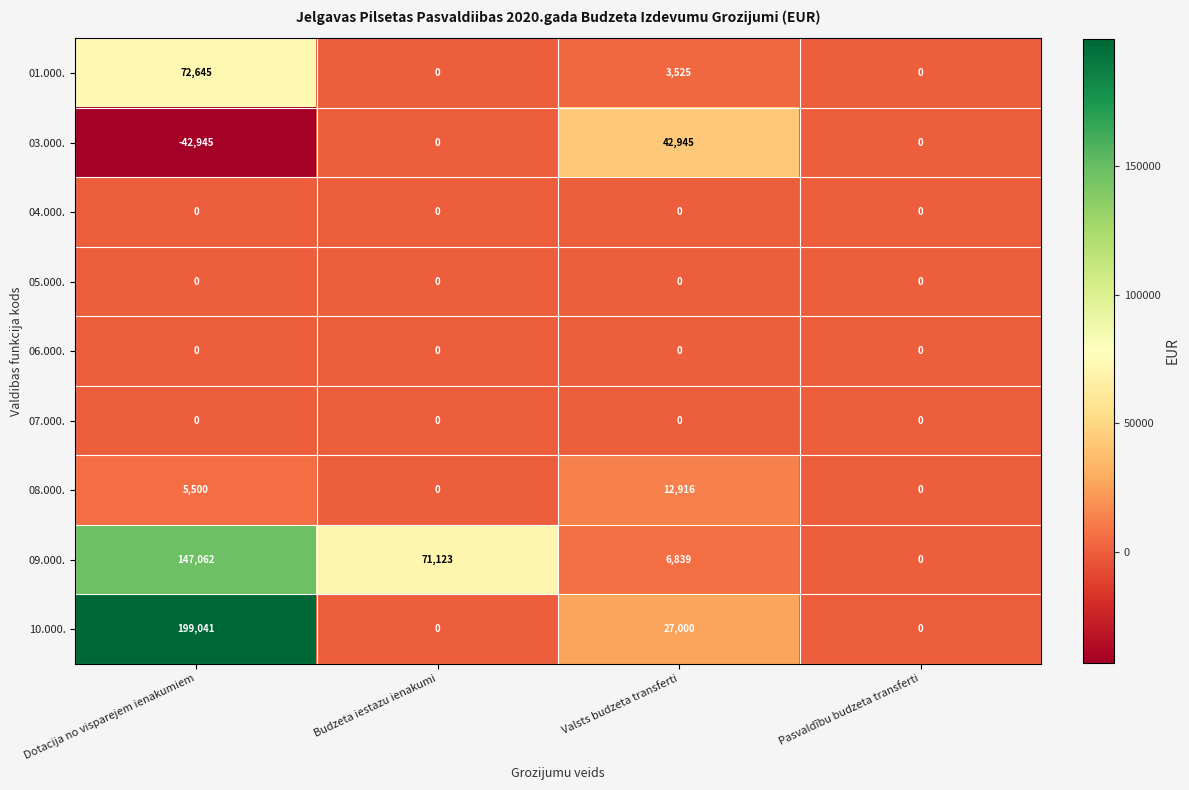

Is the value of 03.000. at Dotacija no visparejem ienakumiem greater than the value of 06.000. at Budzeta iestazu ienakumi?

No